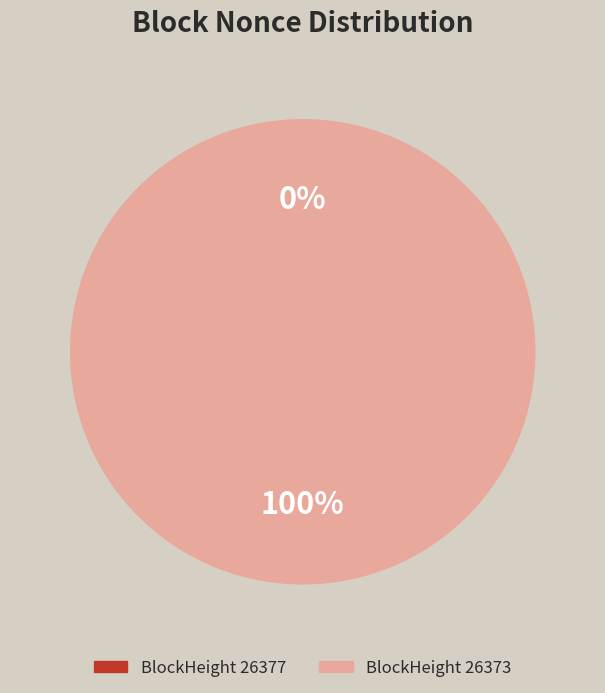

Is it true that 26377 is 0% of the pie?

True